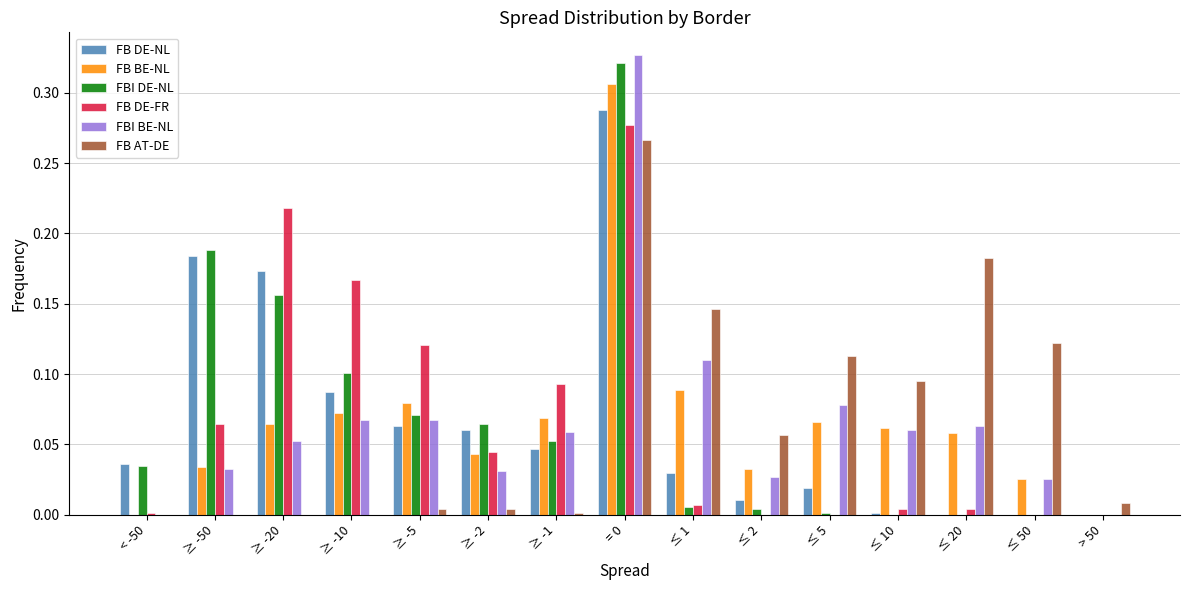

True or false: FBI DE-NL has a value of 0.1 at ≥ -5.

True